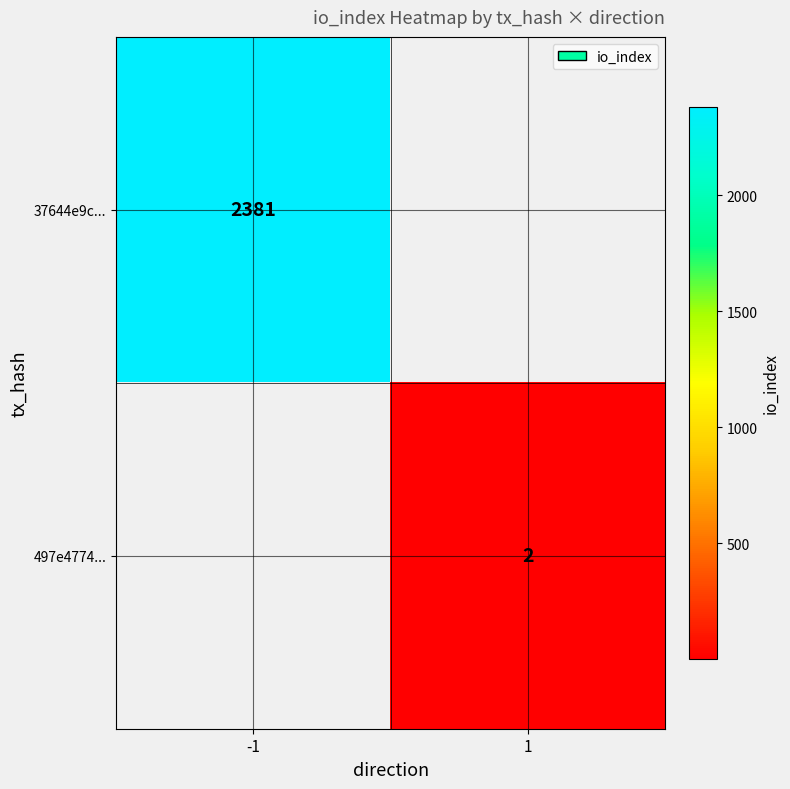

The value of 37644e9c... at -1 is 3364. True or false?

False